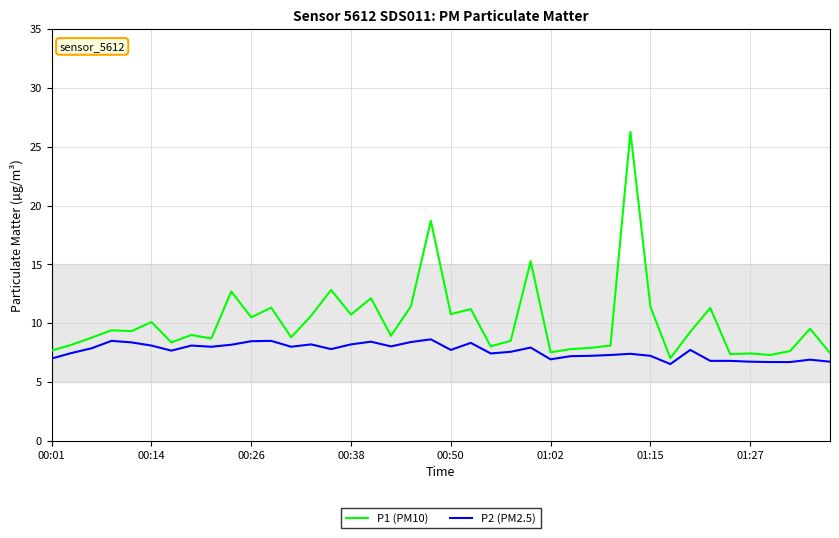

What is the maximum value for P1 (PM10)?

26.3